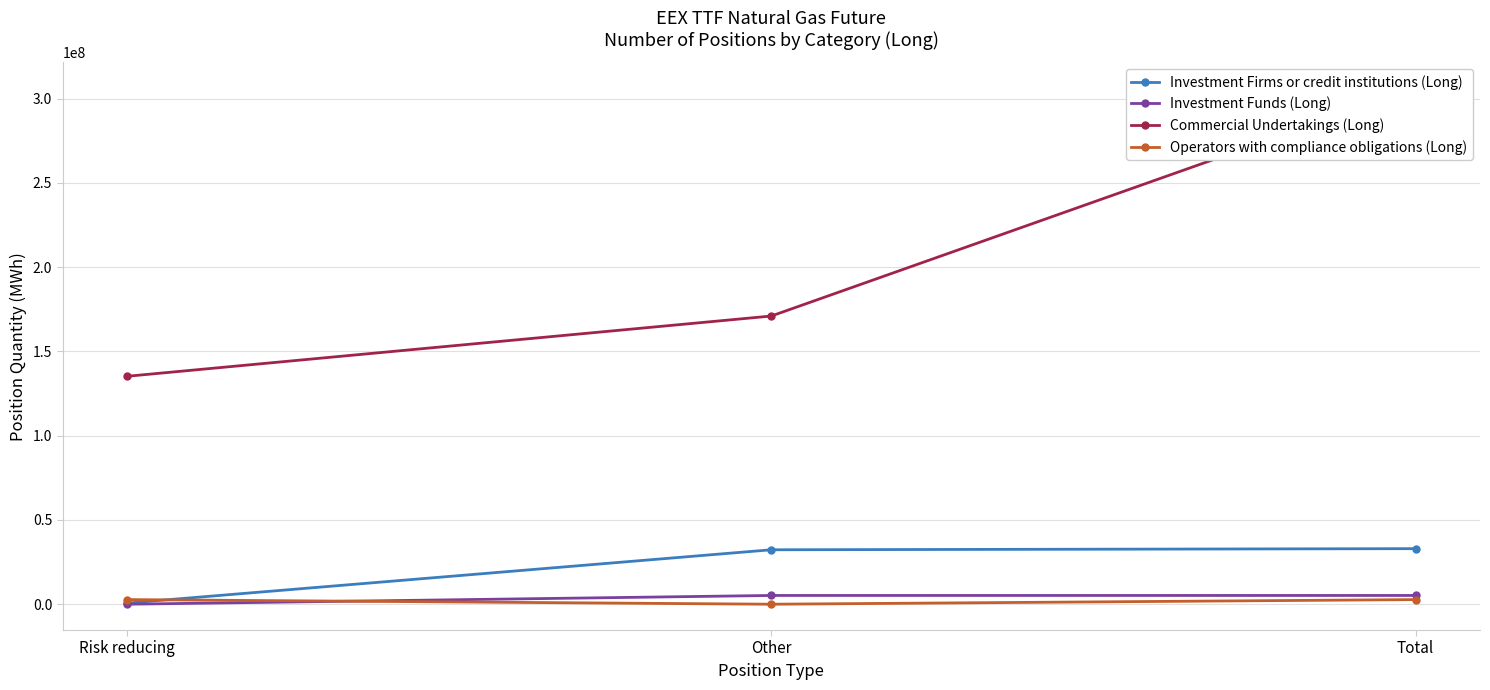

What is the total value across all series at Other?

208556814